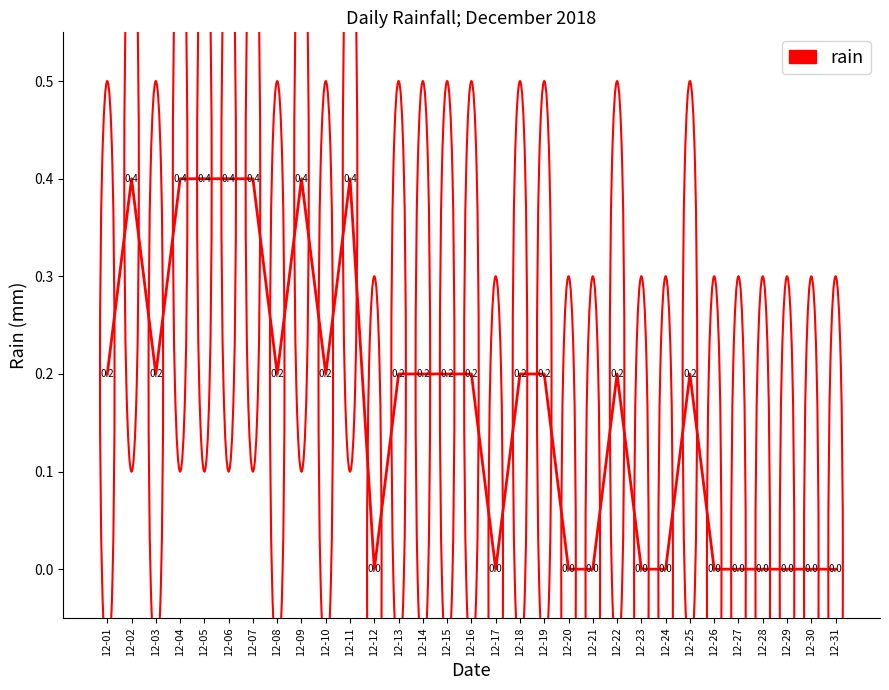

True or false: there are more than 2 points higher than both neighbors.

True